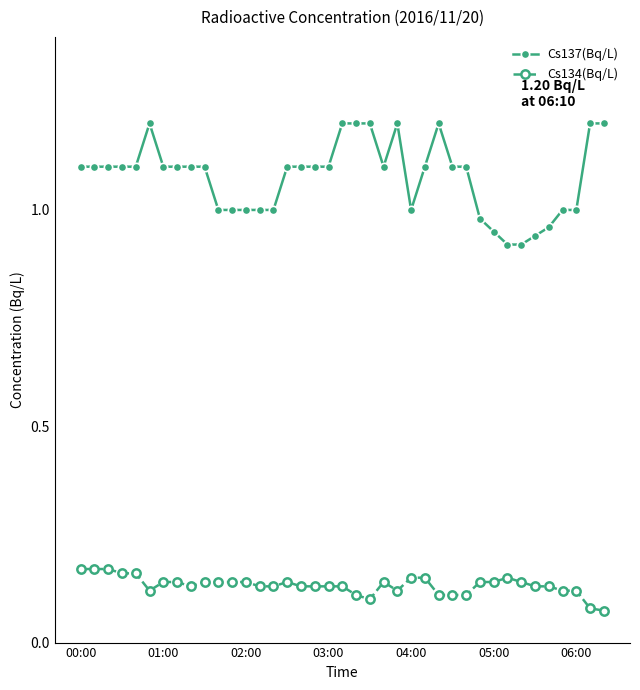

What are all the series names shown in the legend?

Cs137(Bq/L), Cs134(Bq/L)